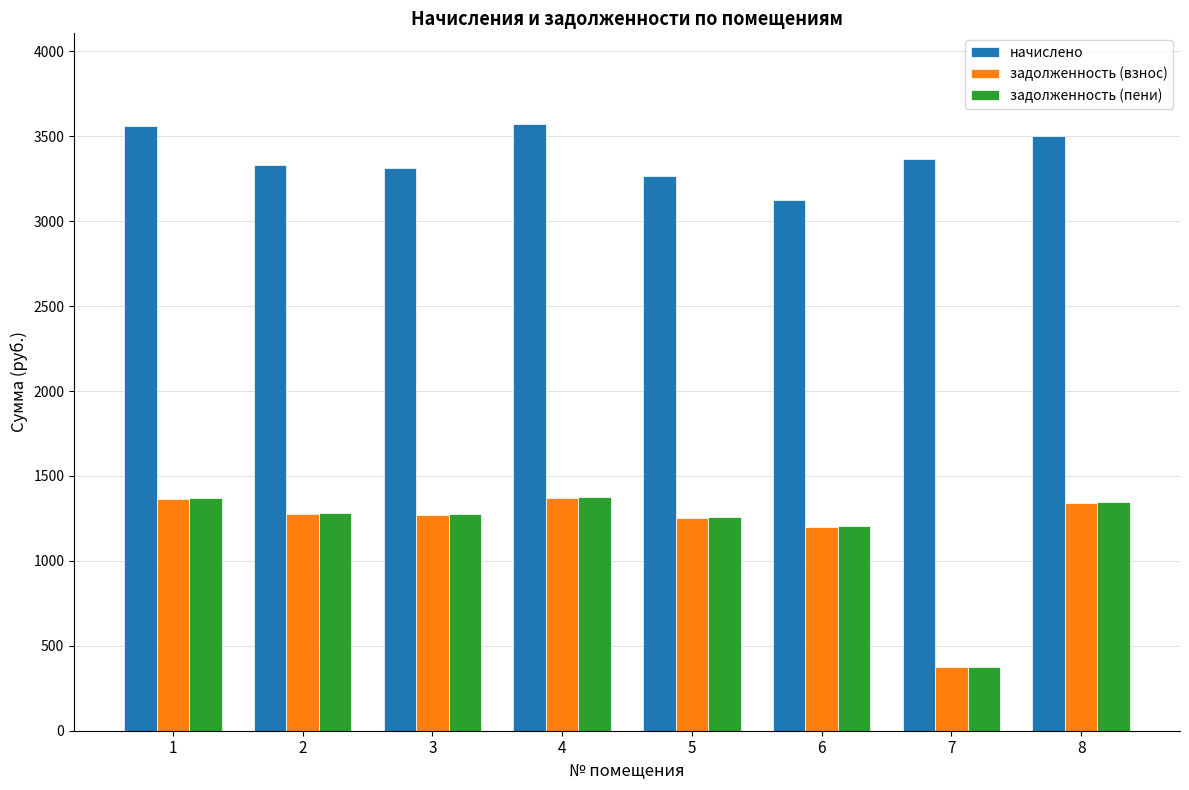

What is the sum of the начислено values at 7 and 4?

6937.6